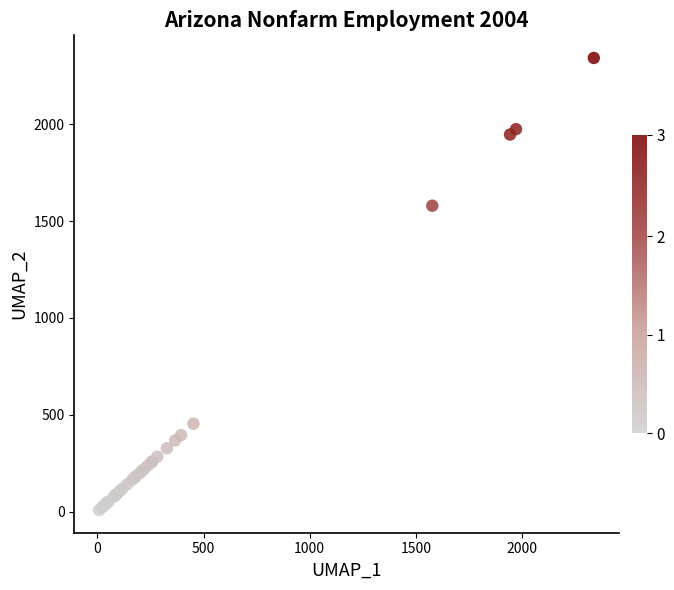

What Y value in the scatter plot is closest to 1174?

1579.1